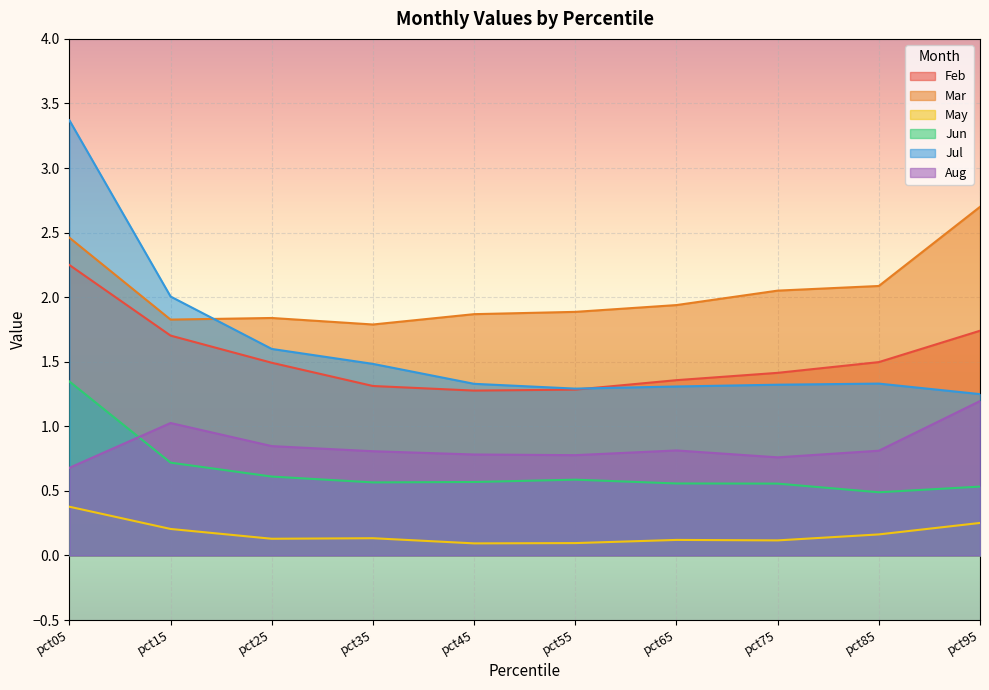

What is the sum of all Jul values?

16.3